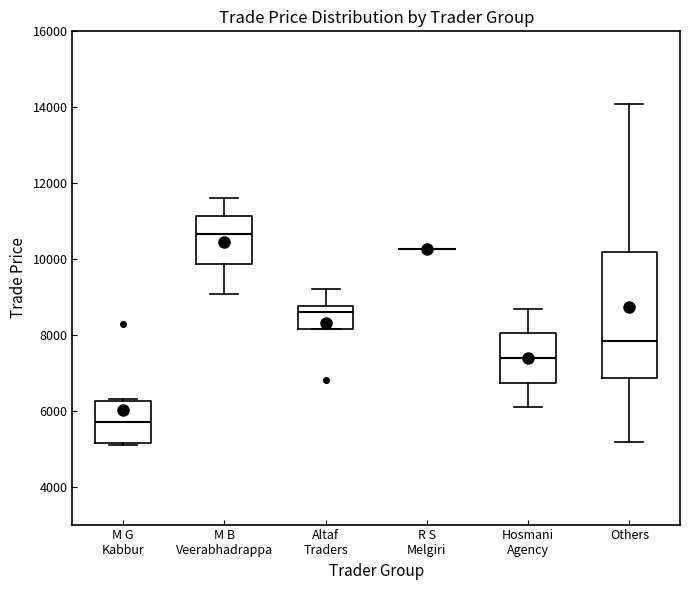

Which box is the tallest, from its lower edge to its upper edge?

Others